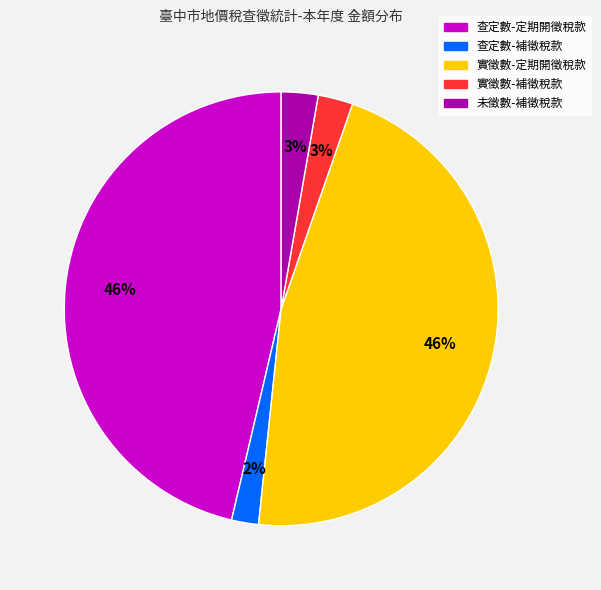

To the nearest percent, what percentage of the pie is 查定數-補徵稅款?

2%